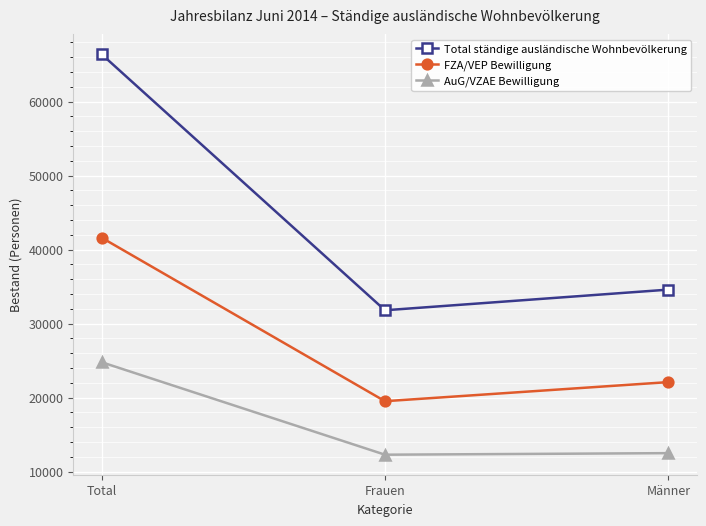

What is the sum of all FZA/VEP Bewilligung values?

83232